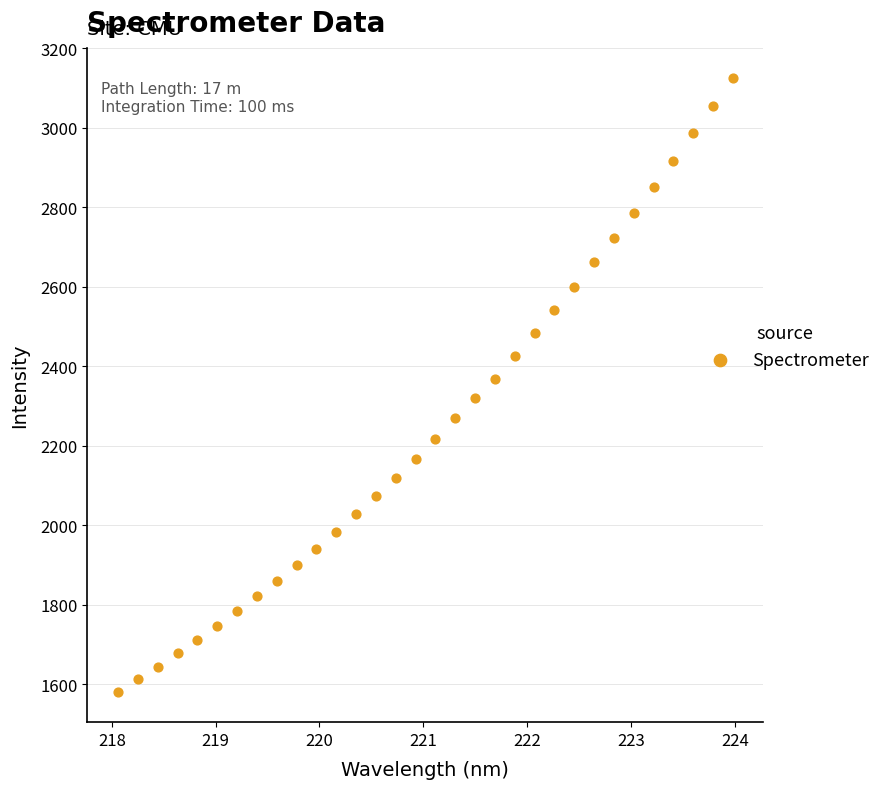

What is the range of X values (max minus min)?

5.9